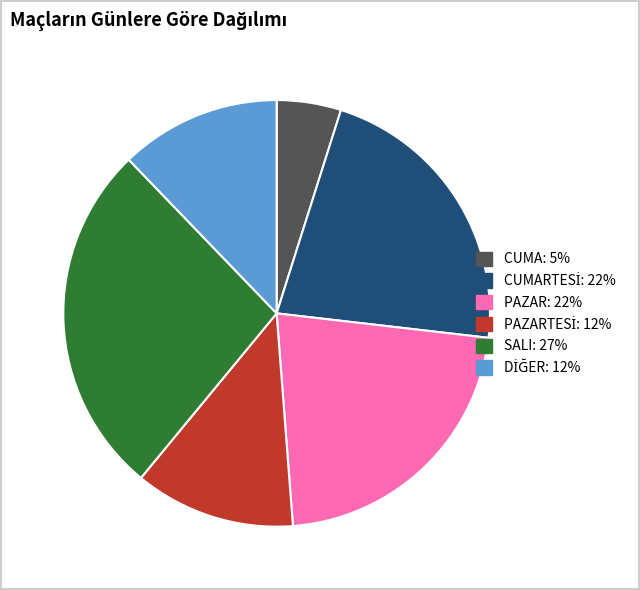

Is there a majority slice in this chart?

No